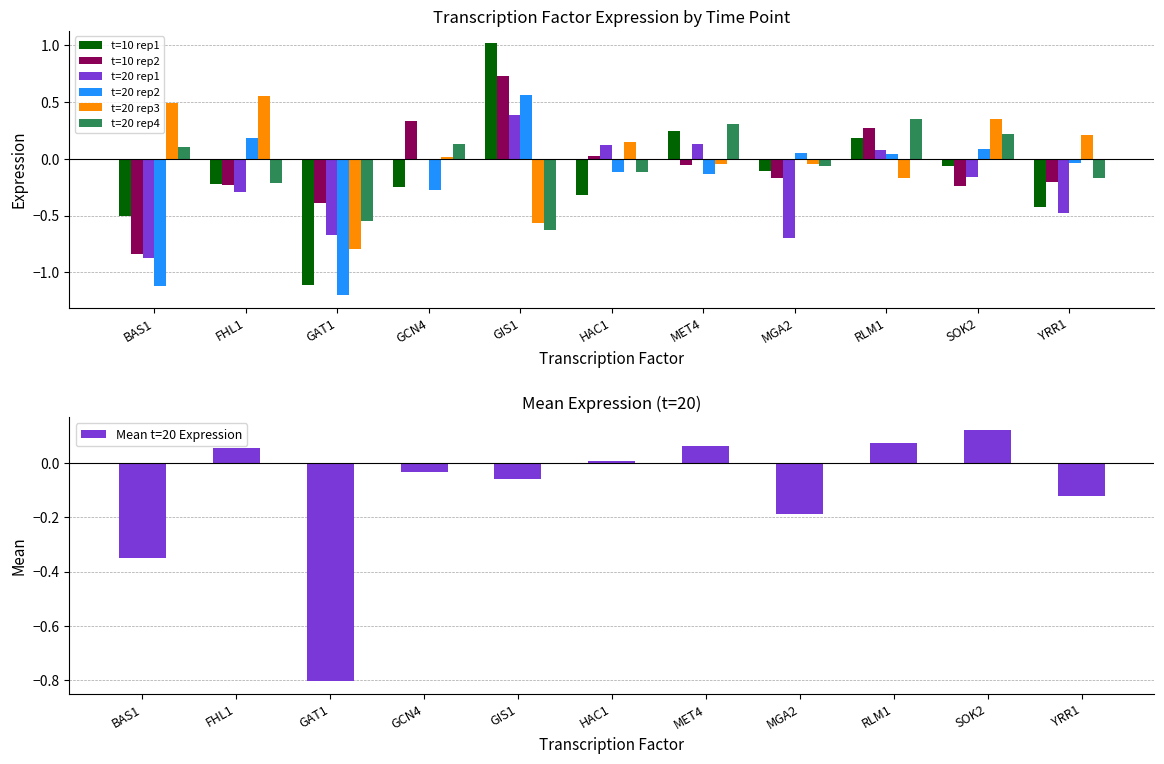

At which label does t=10 rep2 reach its minimum?

BAS1